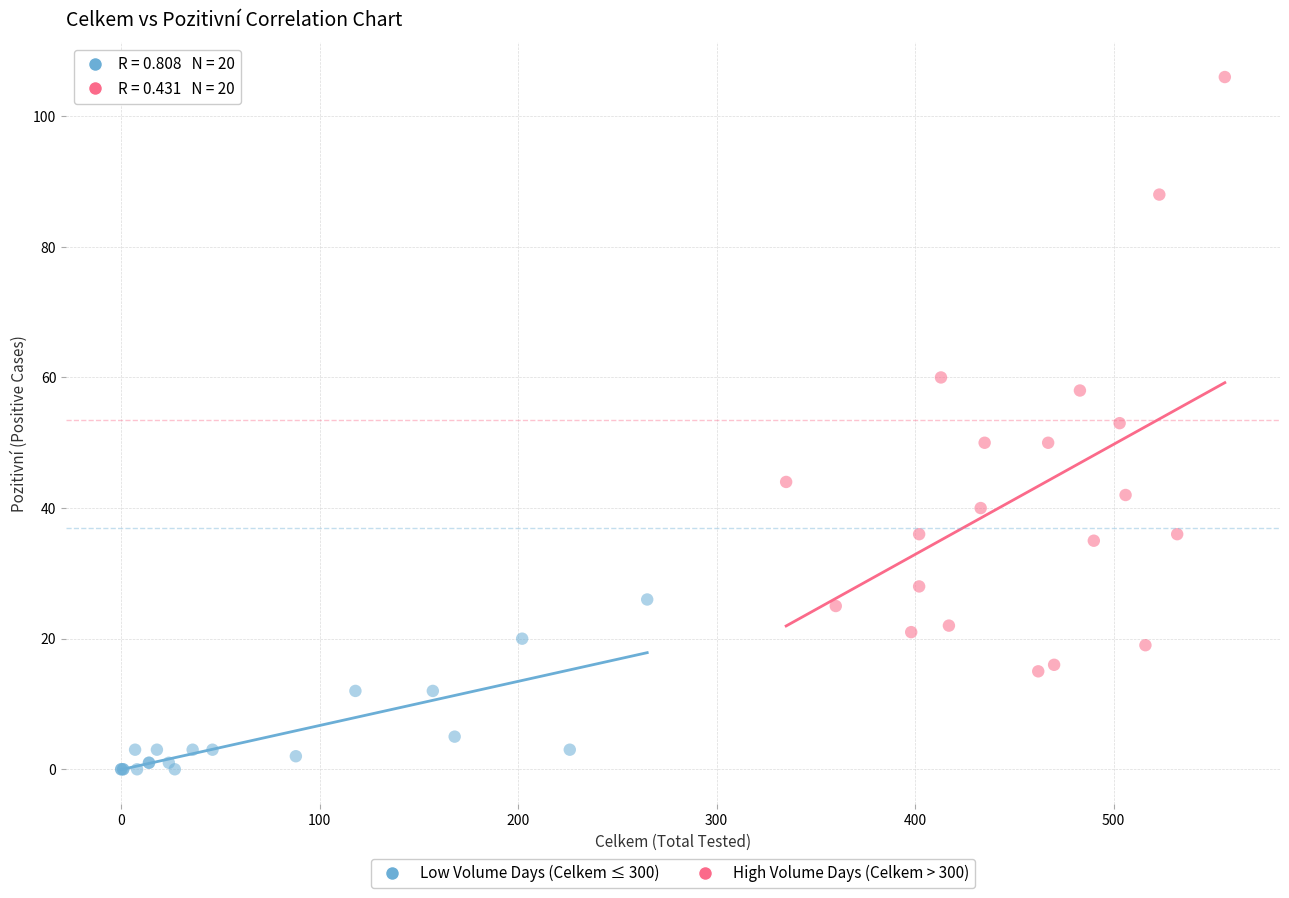

What are all the series names shown in the legend?

Low Volume Days (Celkem ≤ 300), High Volume Days (Celkem > 300)